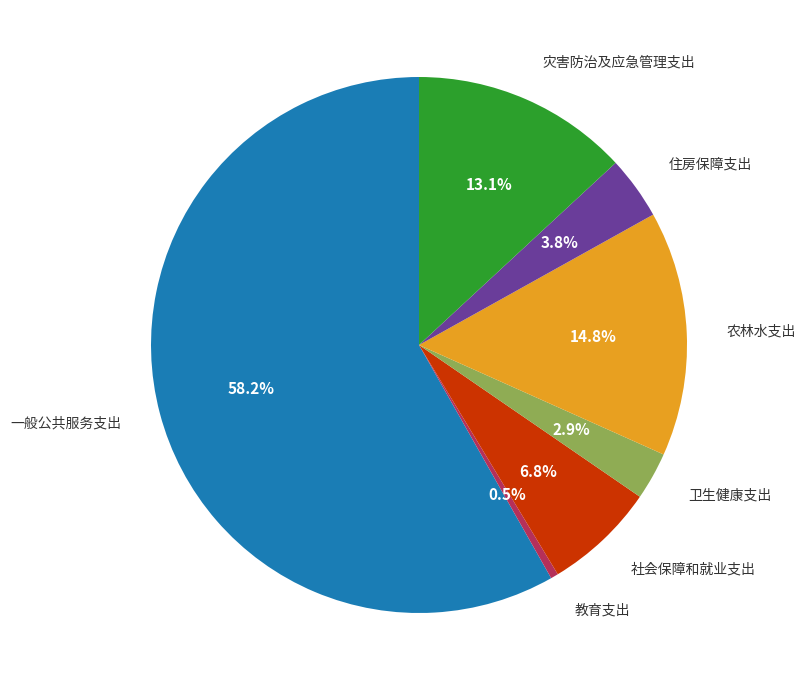

Does any single category account for the majority?

Yes